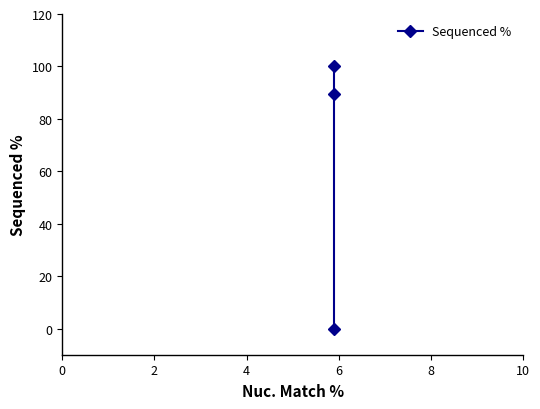

Between 0 and 2, which is larger?

2